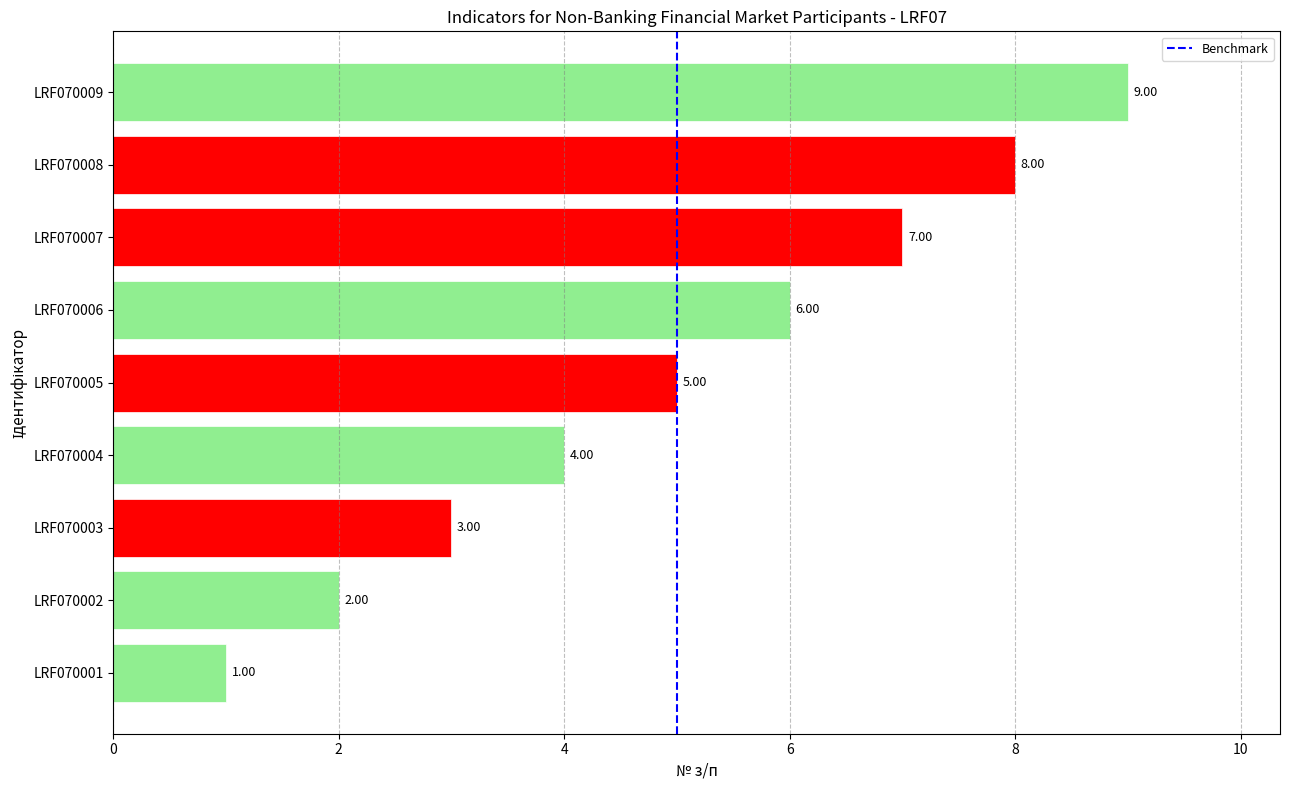

Are the bars horizontal?

Yes